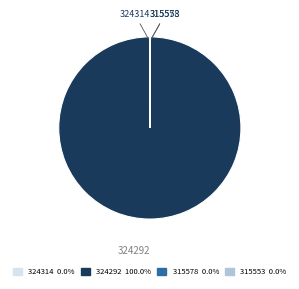

Which slice is the largest?

324292